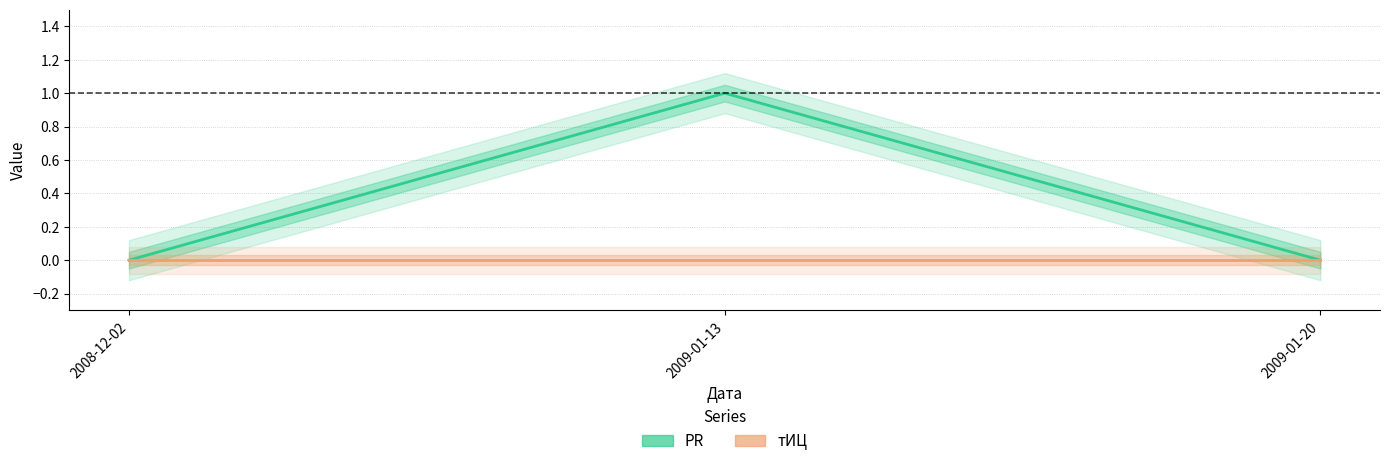

What position from the right is 2009-01-20?

1